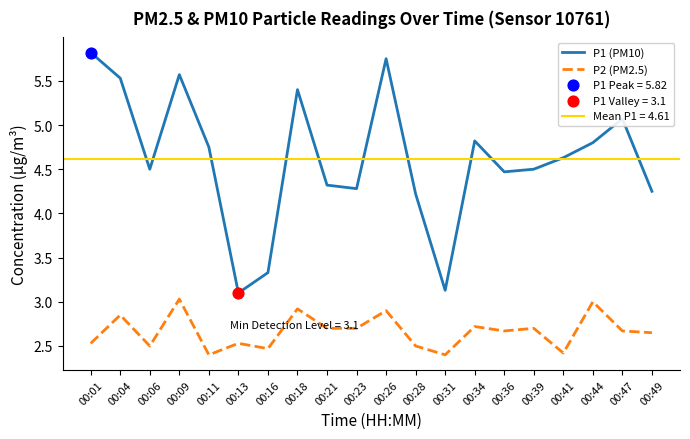

Is the value of P1 (PM10) at 00:11 greater than the value of P2 (PM2.5) at 00:36?

Yes